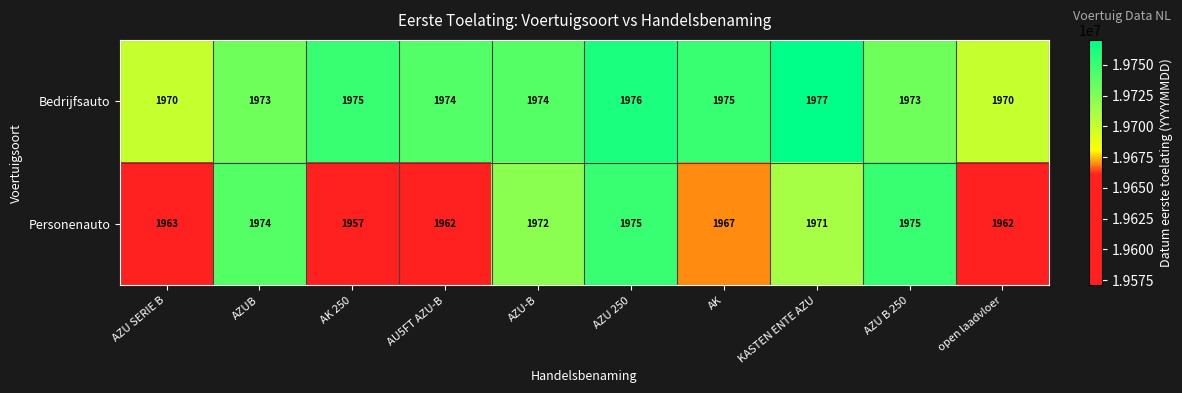

What is the average value of the Personenauto series?

1968